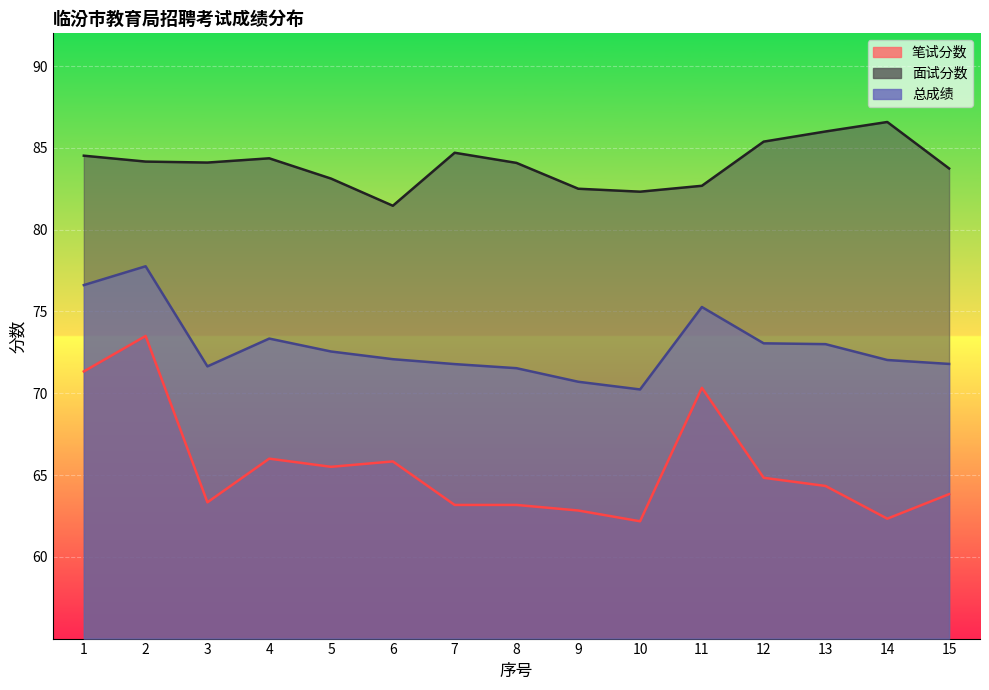

What are all the series names shown in the legend?

笔试分数, 面试分数, 总成绩